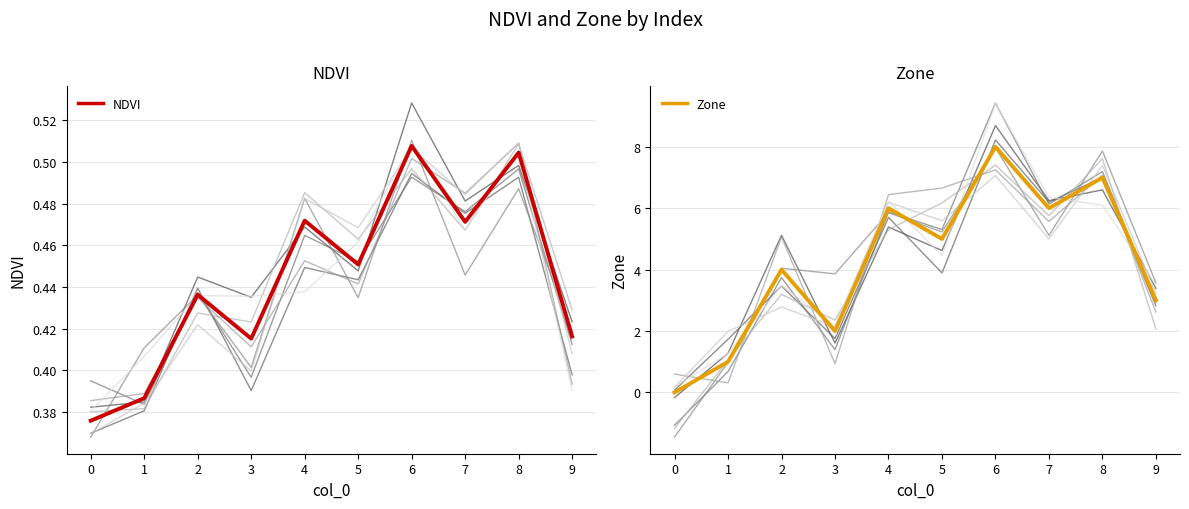

Between 4 and 9, which is larger?

4